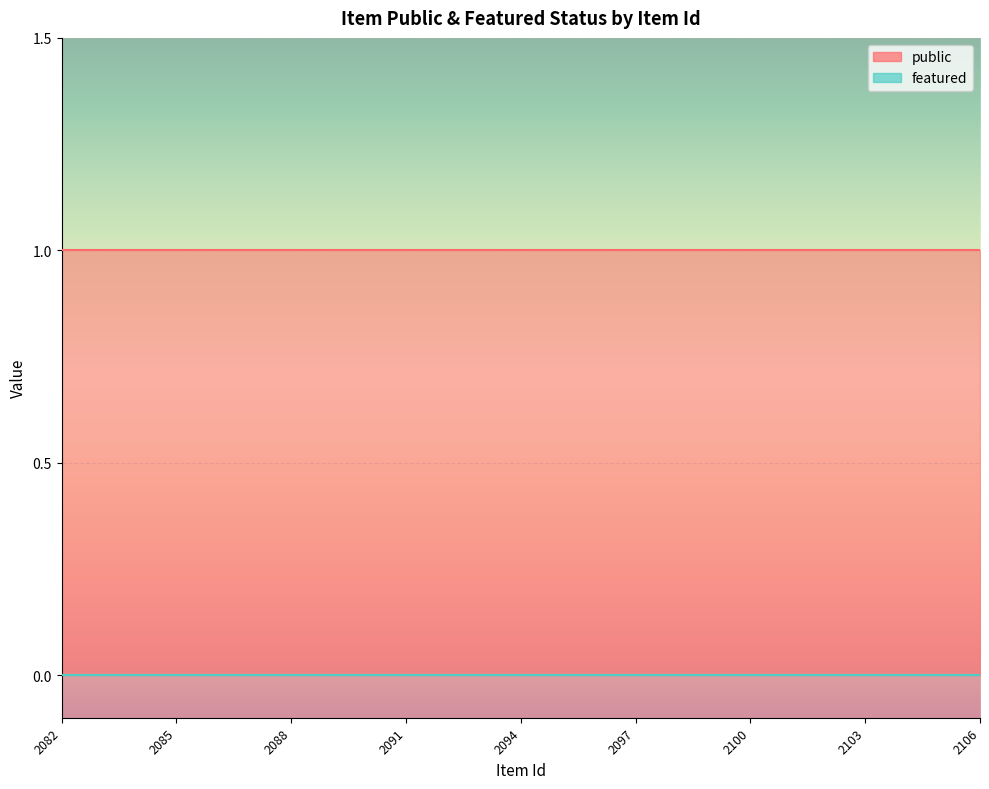

Reading right to left, what are all the values shown in this chart?

public: 2106=1	2105=1	2104=1	2103=1	2102=1	2101=1	2100=1	2099=1	2098=1	2097=1	2096=1	2095=1	2094=1	2093=1	2092=1	2091=1	2090=1	2089=1	2088=1	2087=1	2086=1	2085=1	2084=1	2083=1	2082=1
featured: 2106=0	2105=0	2104=0	2103=0	2102=0	2101=0	2100=0	2099=0	2098=0	2097=0	2096=0	2095=0	2094=0	2093=0	2092=0	2091=0	2090=0	2089=0	2088=0	2087=0	2086=0	2085=0	2084=0	2083=0	2082=0